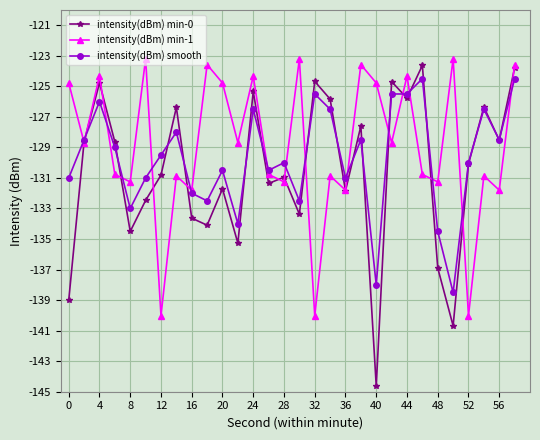

True or false: intensity(dBm) min-1 has more than 2 interior local peaks.

True